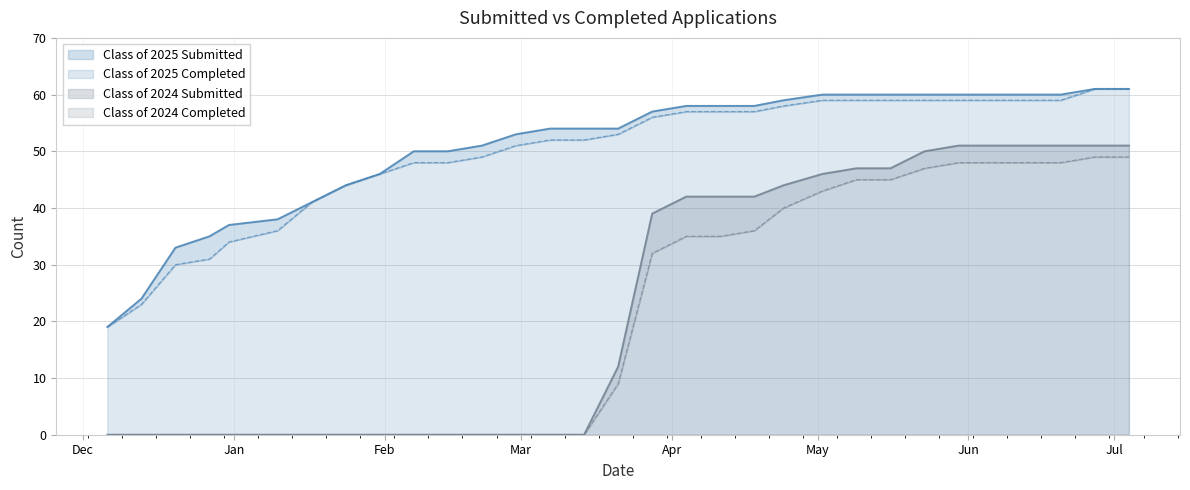

How many distinct data groups are displayed?

4